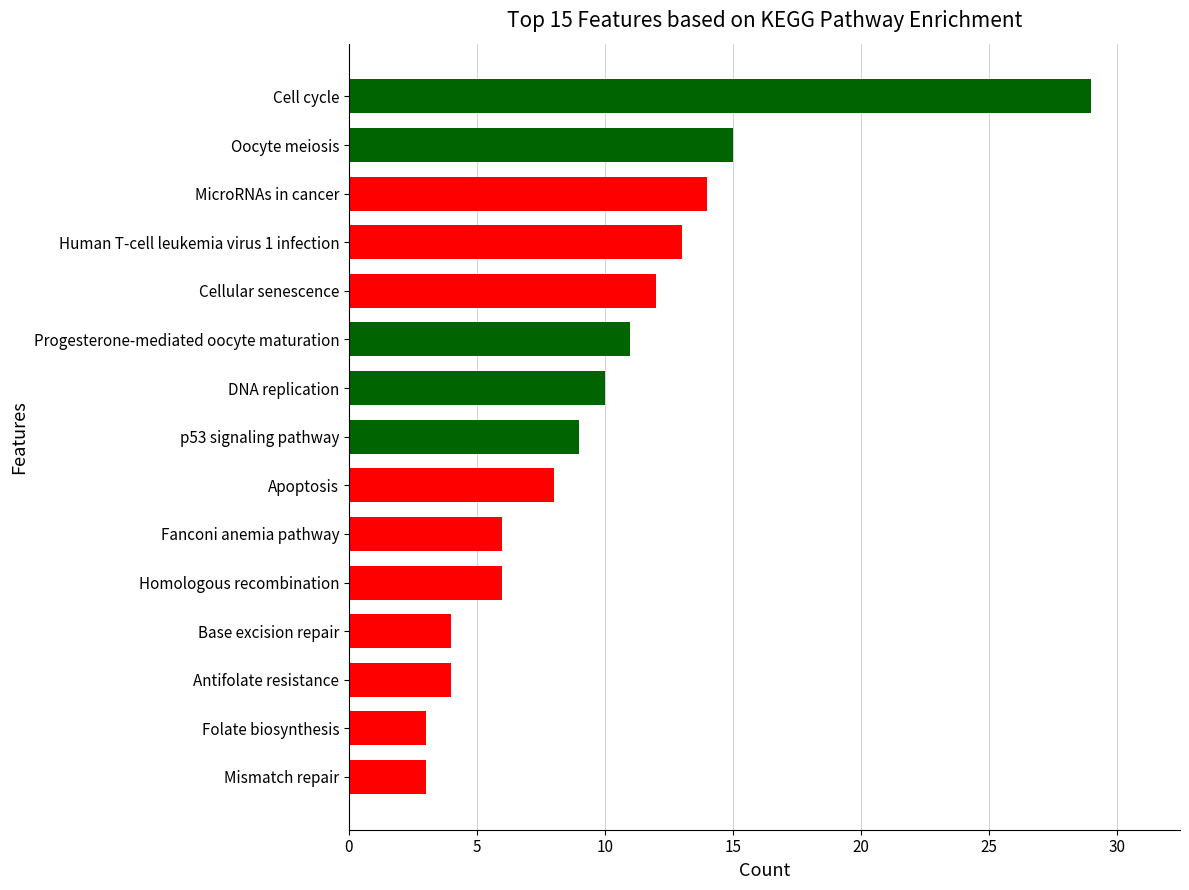

What is the change in value from Folate biosynthesis to Apoptosis?

+5